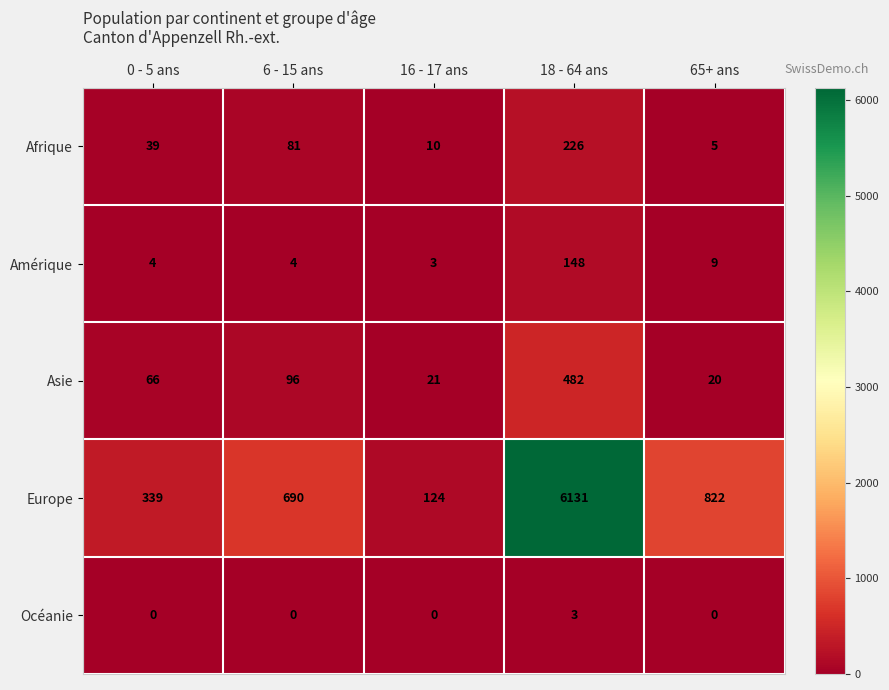

At which label is Europe closest to 3127?

65+ ans